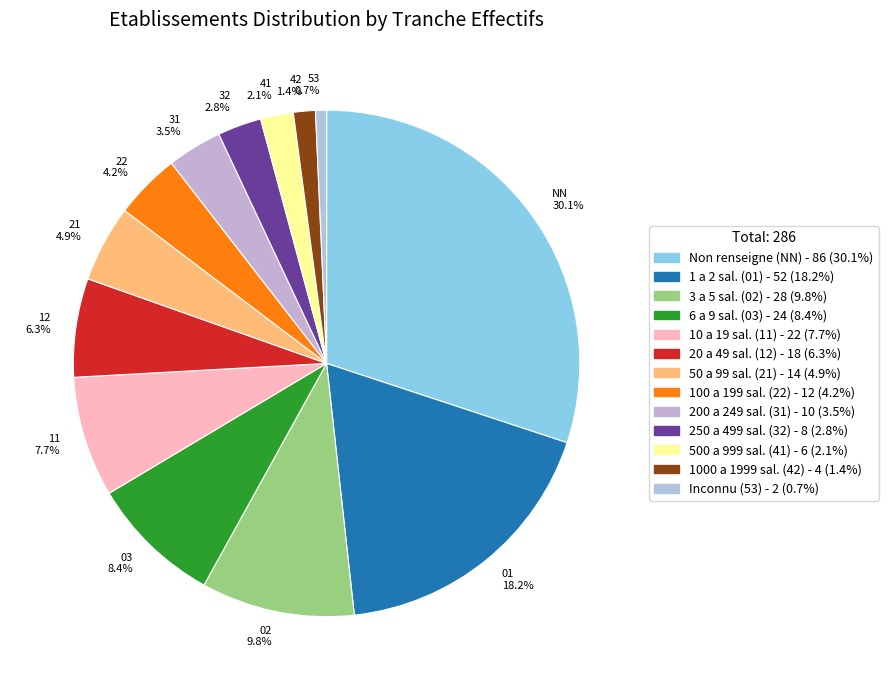

Which category has the smallest portion of the pie?

53